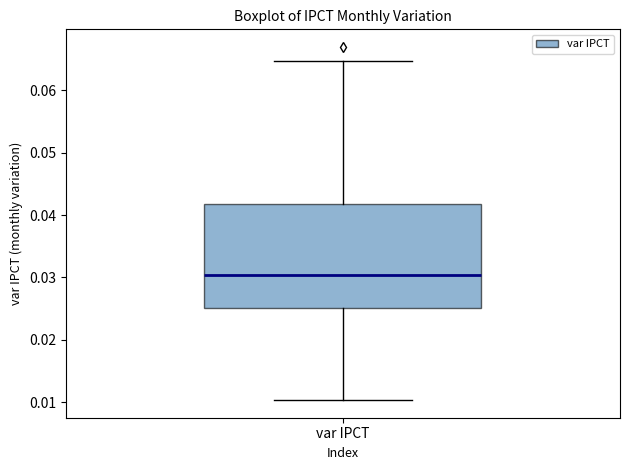

Read this box plot against the y-axis: the position of the median line, the range covered by the box, and the ends of both whiskers. The values are not printed on the chart, so give them approximately, as read against the axis.

median 0.030, box 0.025 to 0.042, whiskers 0.010 to 0.065